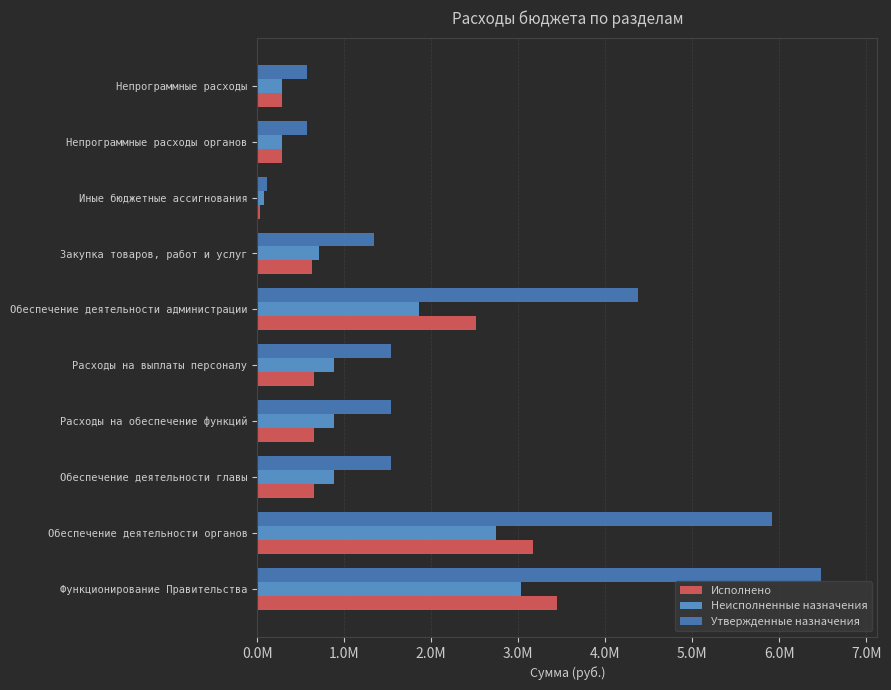

Reading right to left, transcribe all the data shown in this chart.

Исполнено: 279150.5	279150.5	31000.0	631626.0	2513774.0	658144.0	658144.0	658144.0	3171918.0	3451068.5
Неисполненные назначения: 289545.9	289545.9	77472.1	708374.0	1861780.1	878960.1	878960.1	878960.1	2740740.1	3030286.0
Утвержденные назначения: 568696.4	568696.4	108472.1	1340000.0	4375554.1	1537104.1	1537104.1	1537104.1	5912658.1	6481354.5